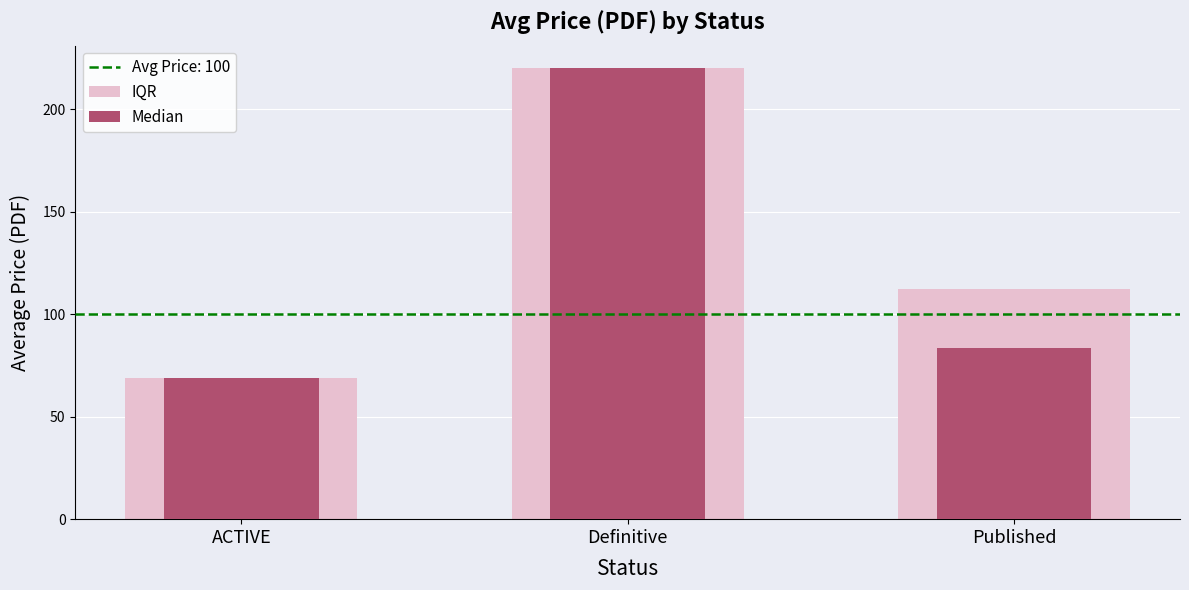

What is the label of the 3rd bar from the right?

ACTIVE